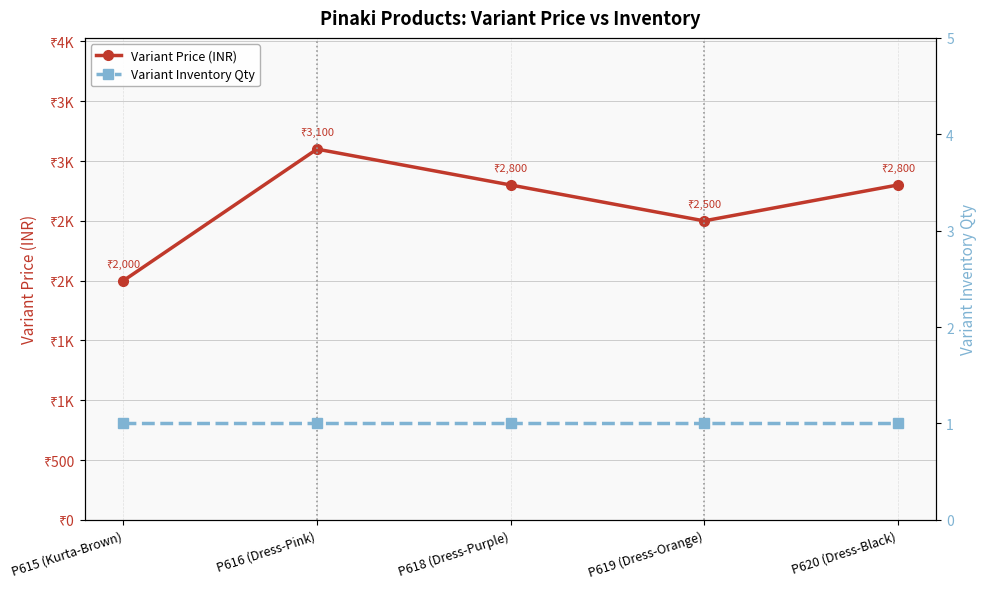

Reading right to left, list all the values displayed in this chart.

Variant Price (INR): P620 (Dress-Black)=2800	P619 (Dress-Orange)=2500	P618 (Dress-Purple)=2800	P616 (Dress-Pink)=3100	P615 (Kurta-Brown)=2000
Variant Inventory Qty: P620 (Dress-Black)=1	P619 (Dress-Orange)=1	P618 (Dress-Purple)=1	P616 (Dress-Pink)=1	P615 (Kurta-Brown)=1